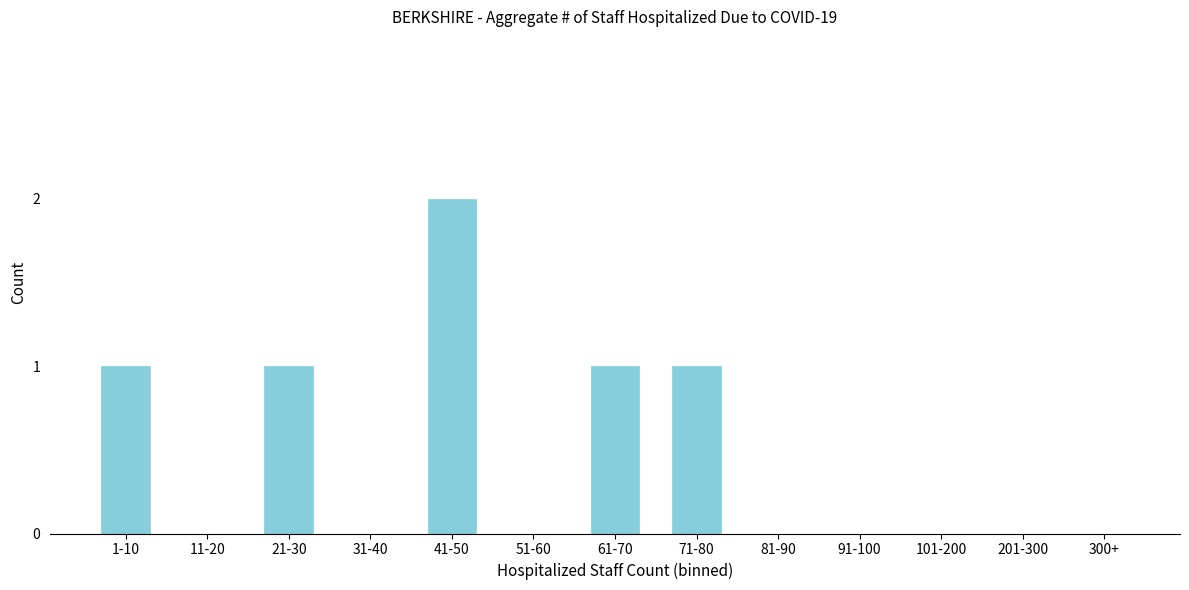

Reading right to left, what are all the values shown in this chart?

300+=0	201-300=0	101-200=0	91-100=0	81-90=0	71-80=1	61-70=1	51-60=0	41-50=2	31-40=0	21-30=1	11-20=0	1-10=1